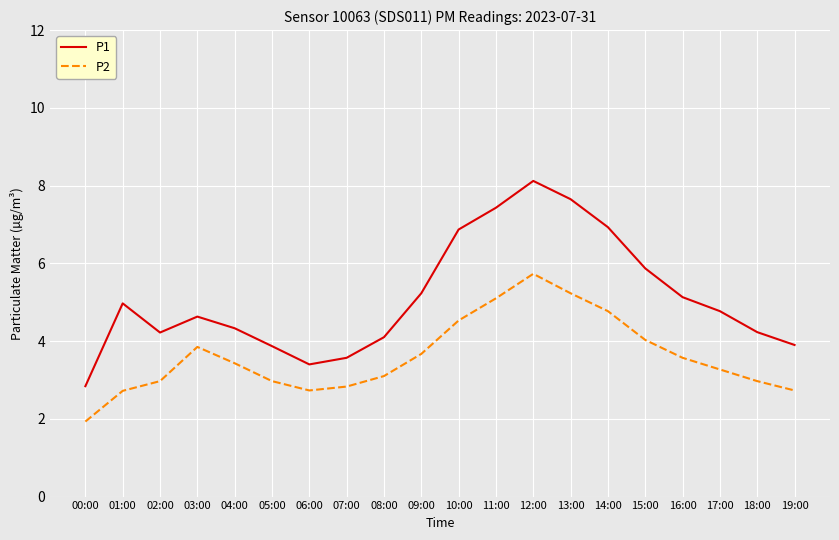

Which series changed the most between 07:00 and 10:00?

P1